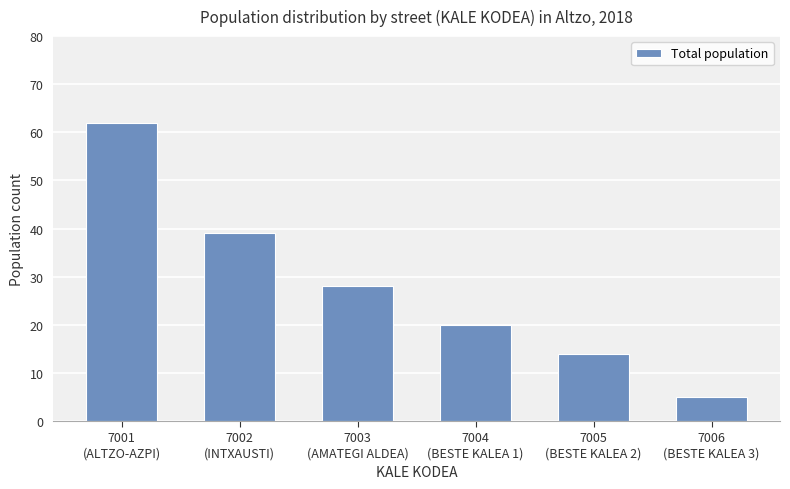

At which label is the value closest to 33?

7003
(AMATEGI ALDEA)